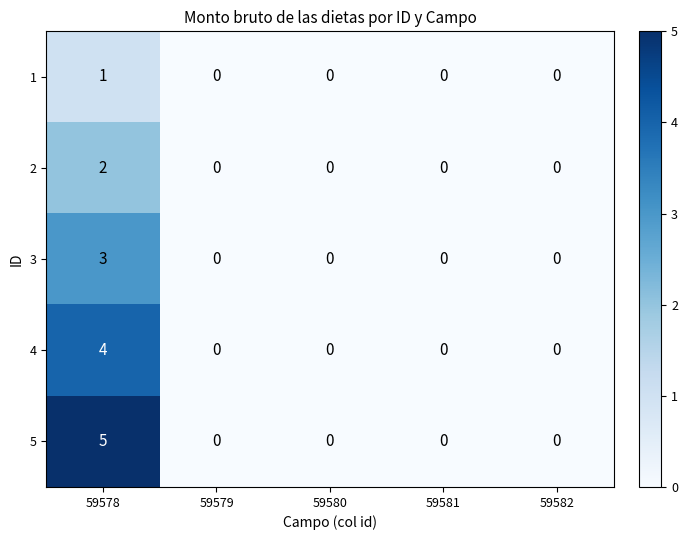

At which category is the sum across all series the highest?

59578